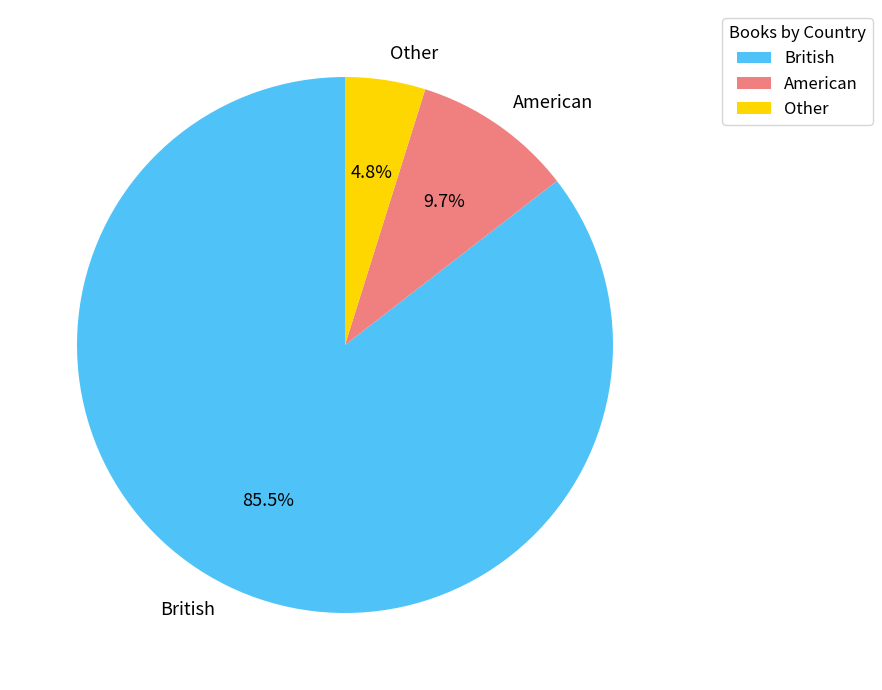

Which category has the biggest portion of the pie?

British